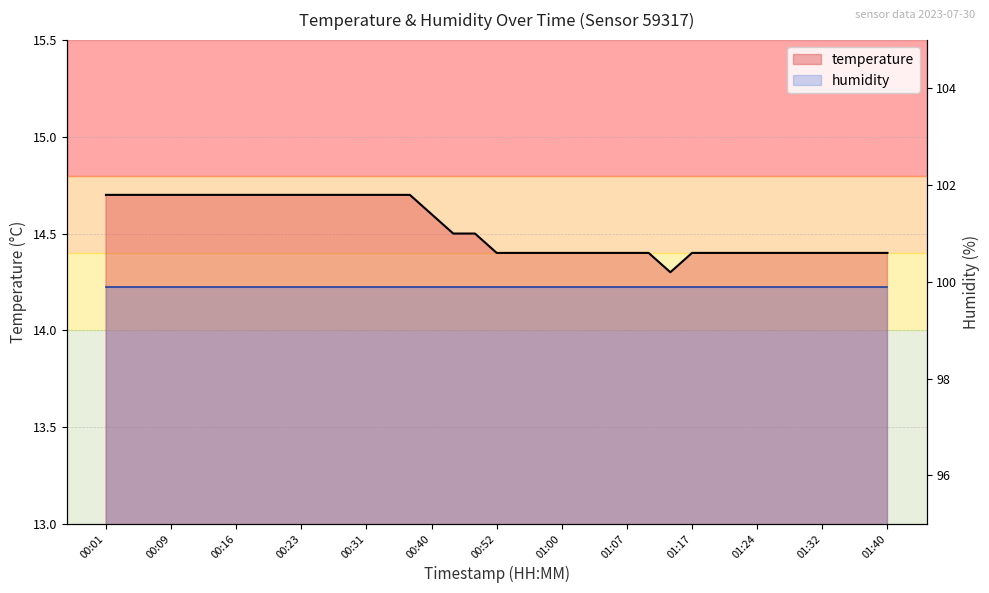

What is the difference between the maximum and minimum values?

0.4